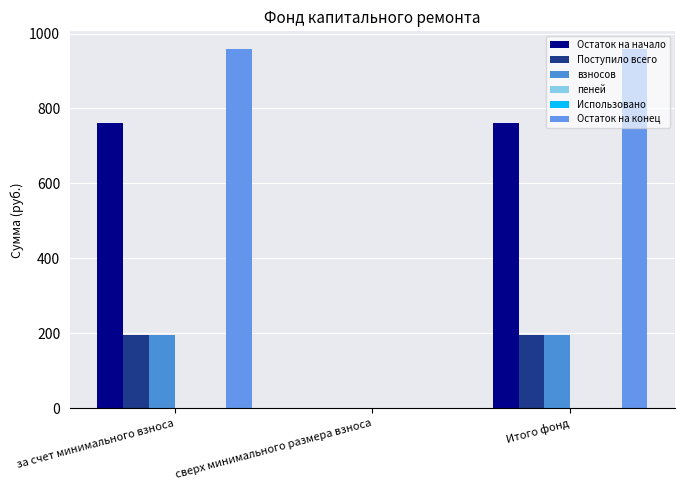

Count the number of data series in this chart.

5